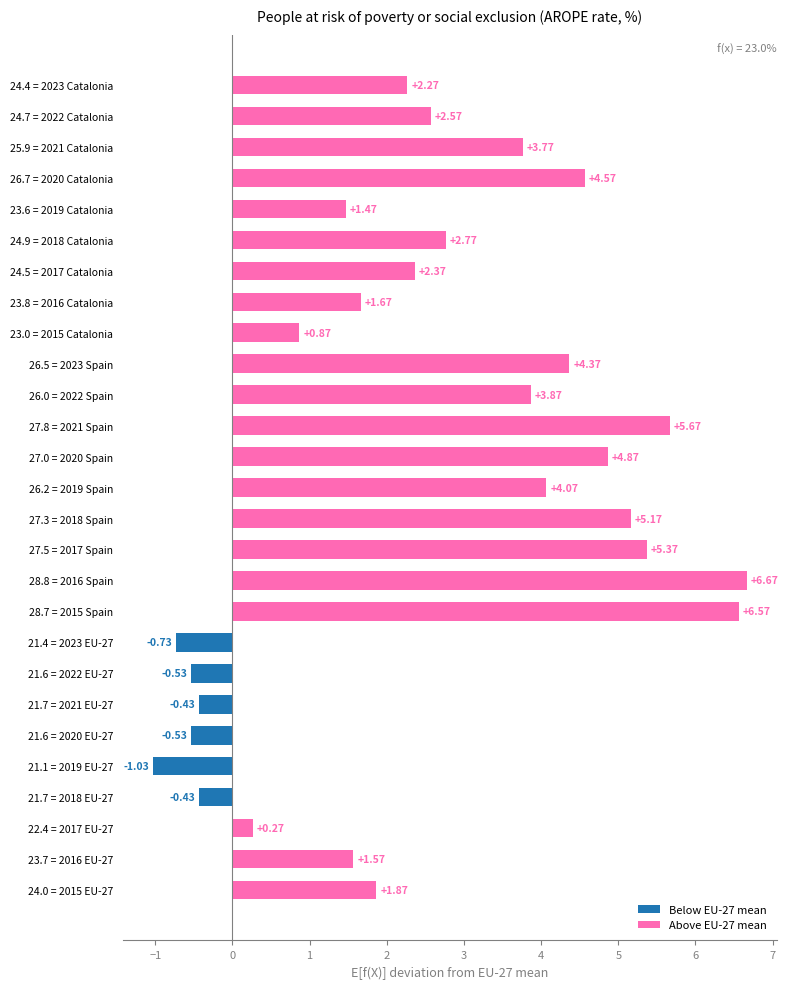

How many bars are there in total?

27